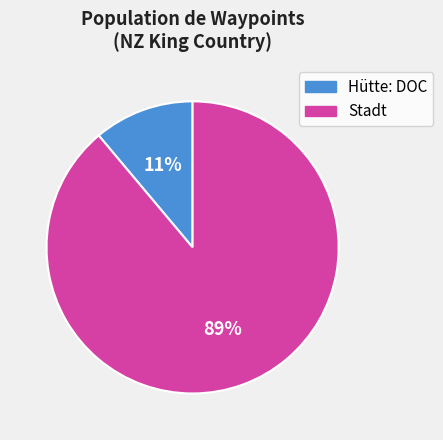

True or false: Hütte: DOC accounts for 5% of the total.

False